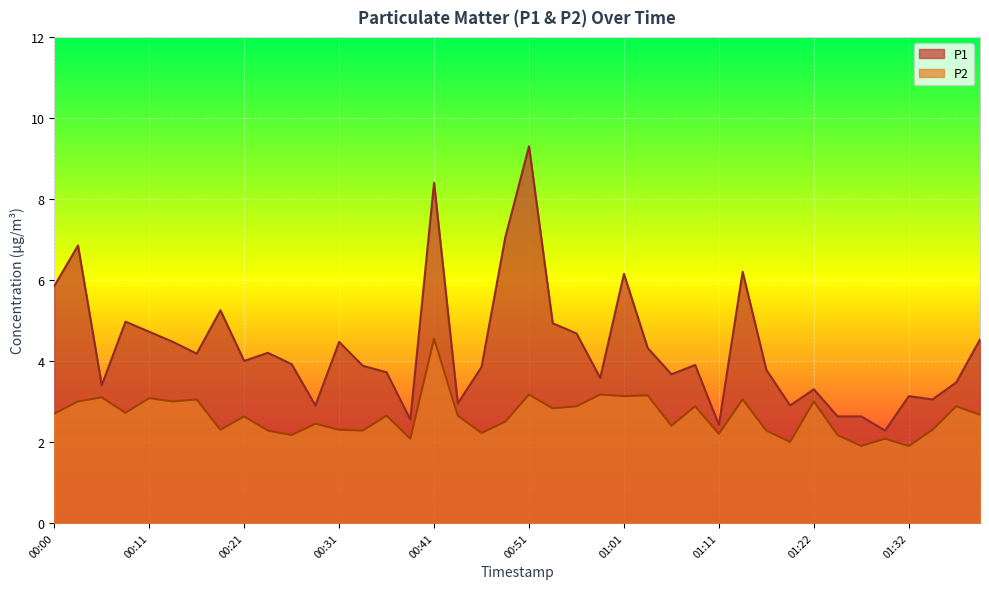

At how many categories does at least one series exceed 7?

3